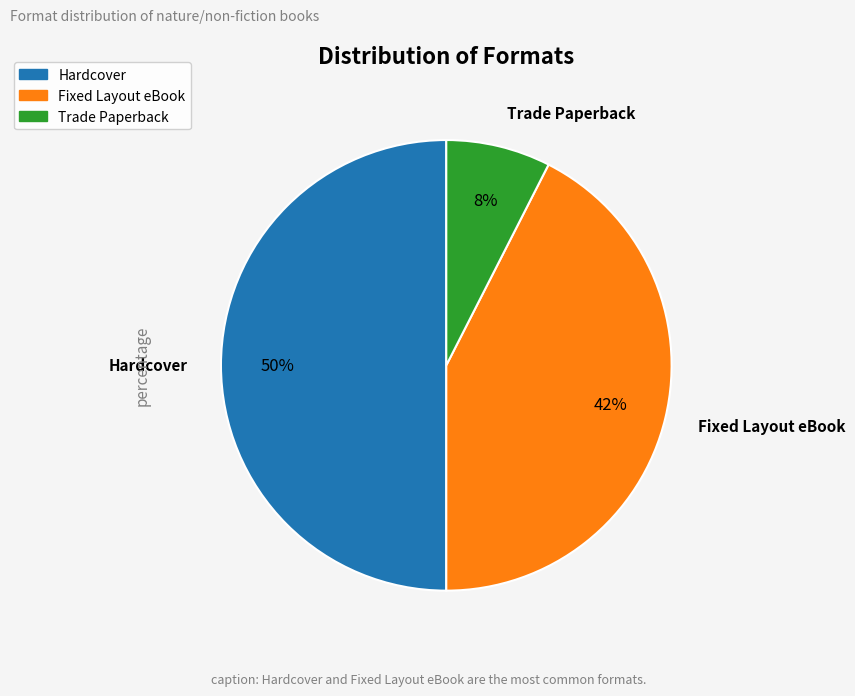

Which has a higher value, Fixed Layout eBook or Hardcover?

Hardcover